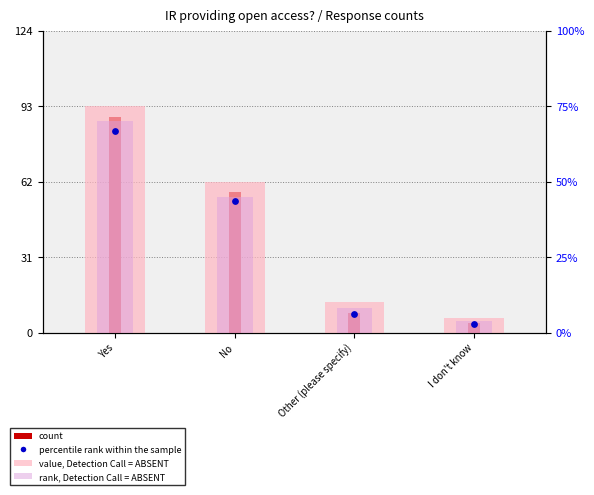

Which series contains the highest Y value?

count